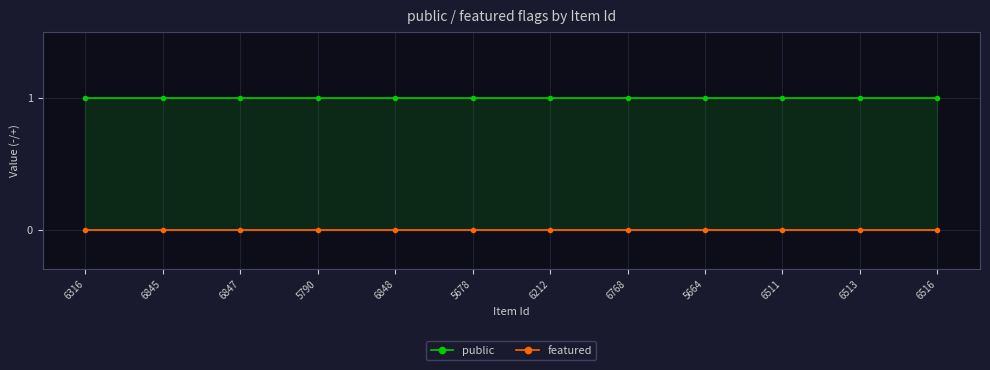

Where is featured nearest to the value 0?

6316